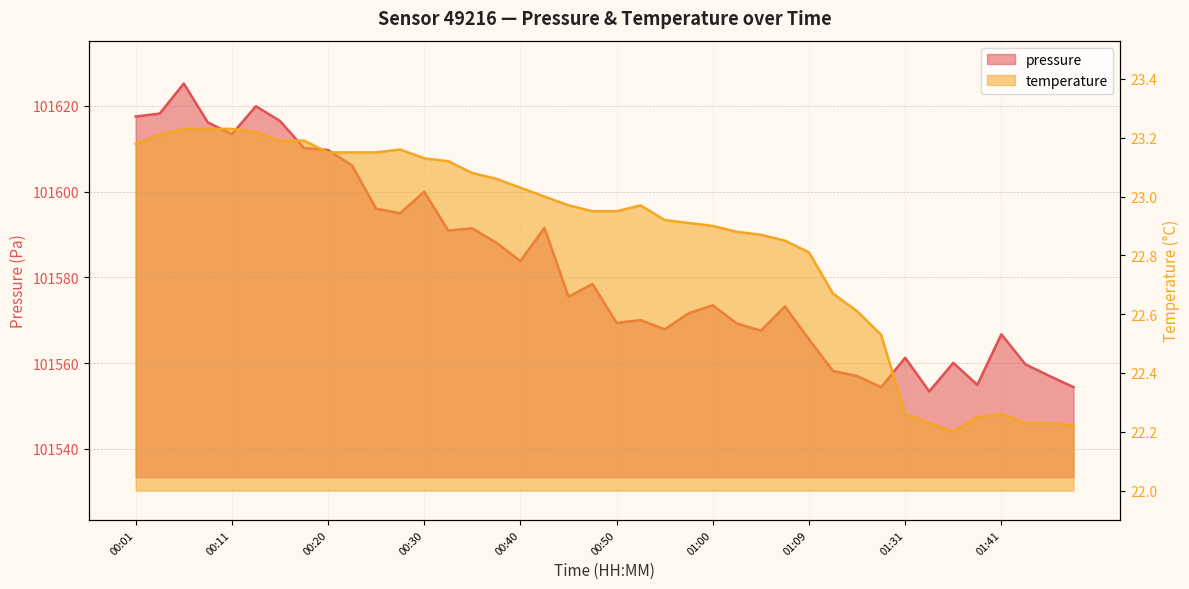

Is the value of temperature at 00:38 greater than the value of pressure at 01:09?

No